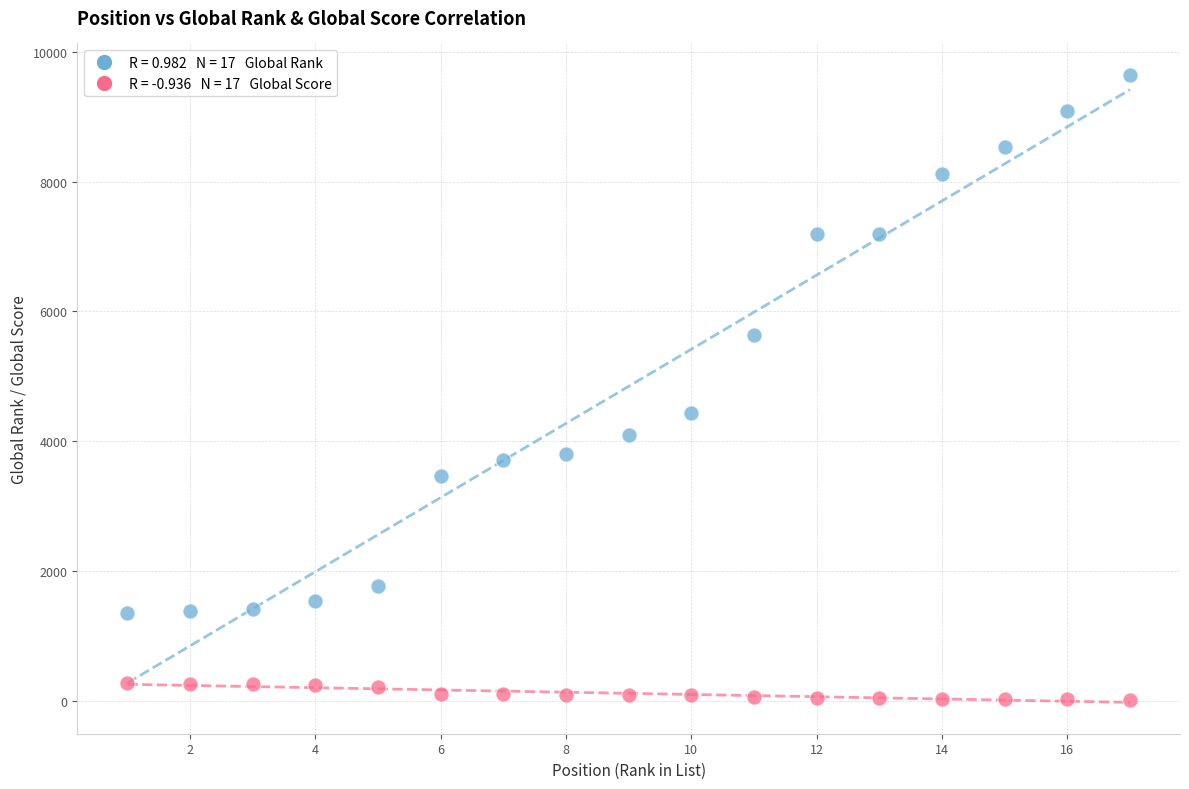

Across all data points, what is the range of X values (max minus min)?

16